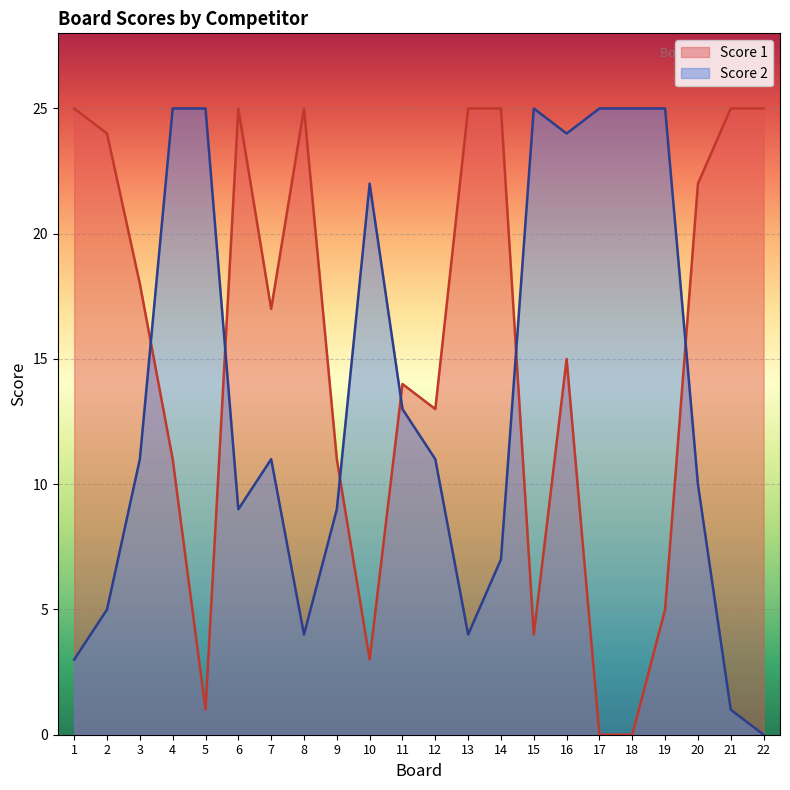

What is the value of the Score 2 point at the 13th from the left?

4